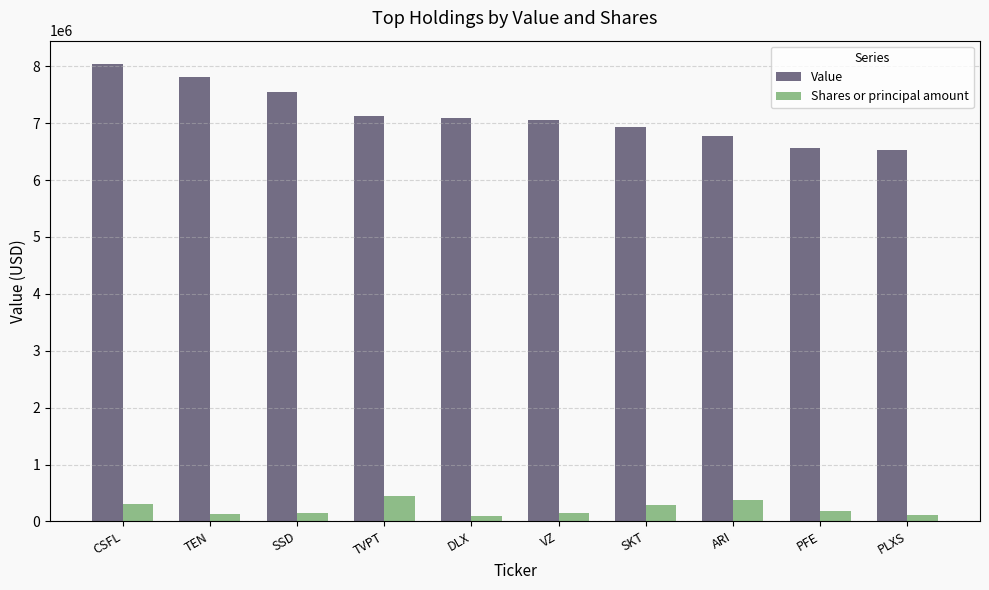

What is the difference between the maximum and minimum values in the Shares or principal amount series?

356255